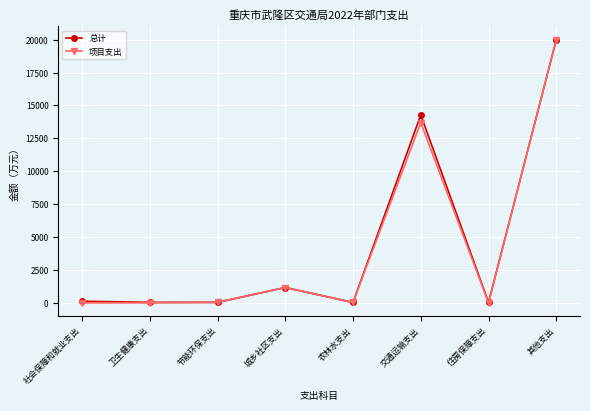

What is the total value across all series at 卫生健康支出?

43.0